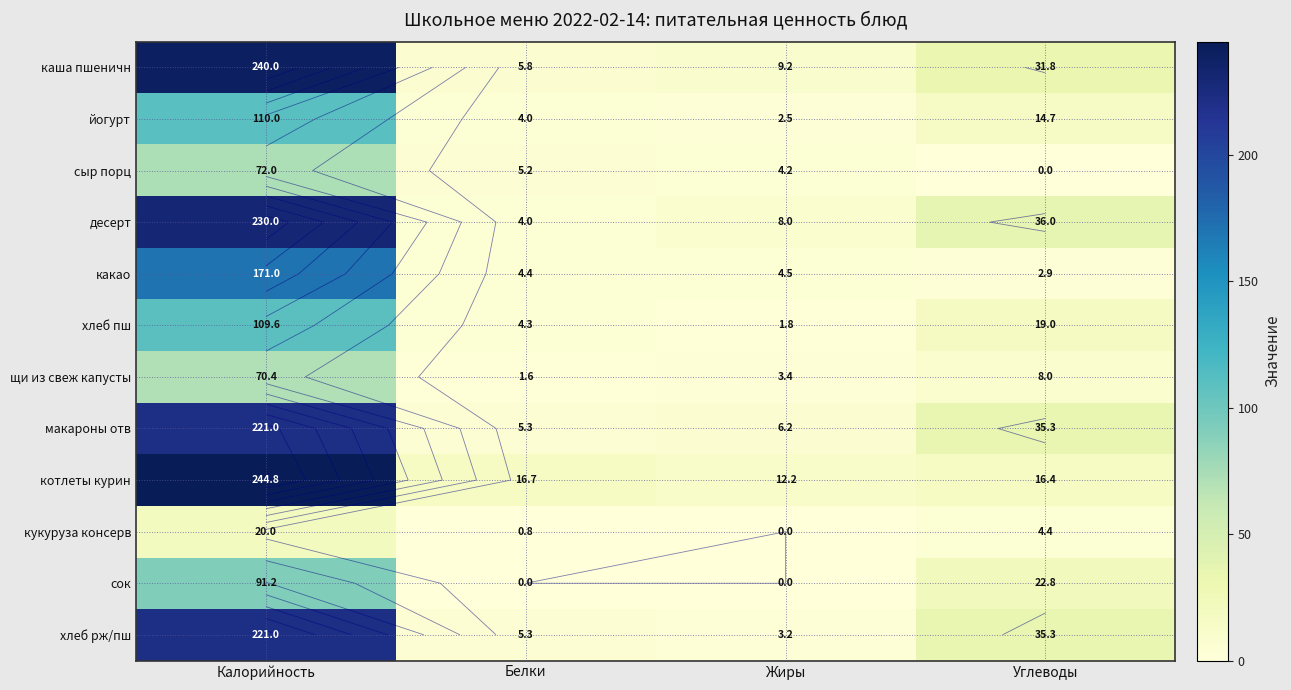

What is the lowest value of the йогурт series?

2.5